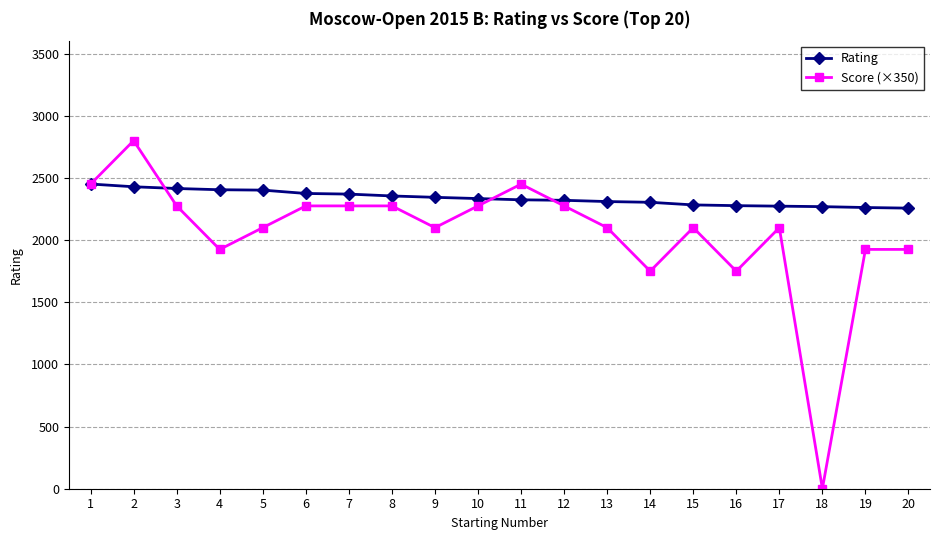

What are all the series names shown in the legend?

Rating, Score (×350)